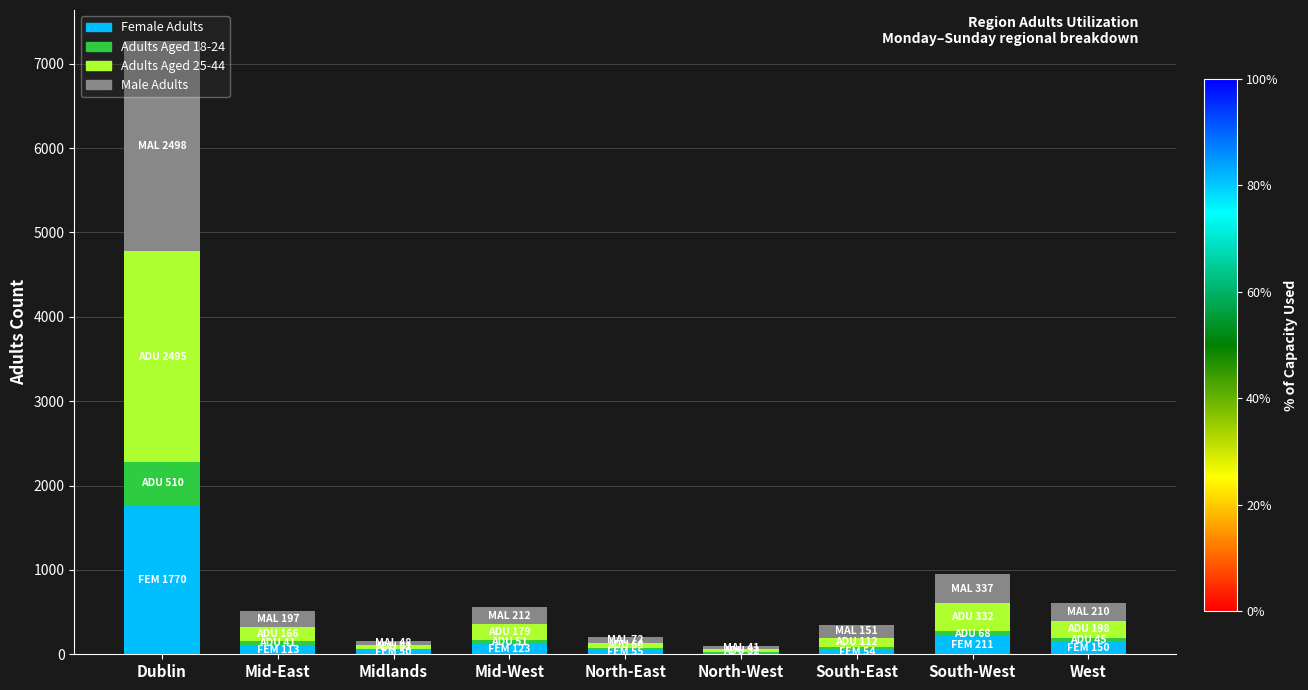

What is the sum of all Female Adults values?

2543